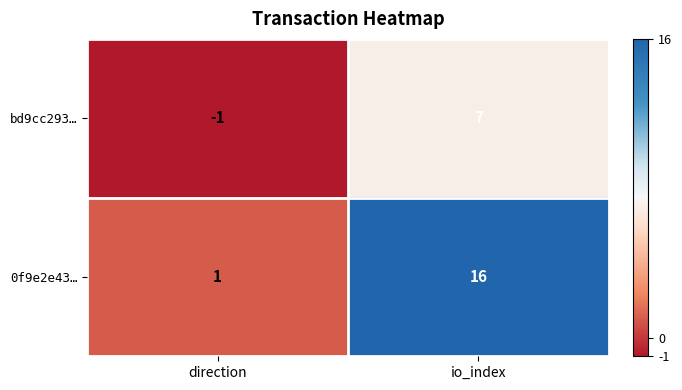

The bd9cc293… series shows 7 at io_index. True or false?

True